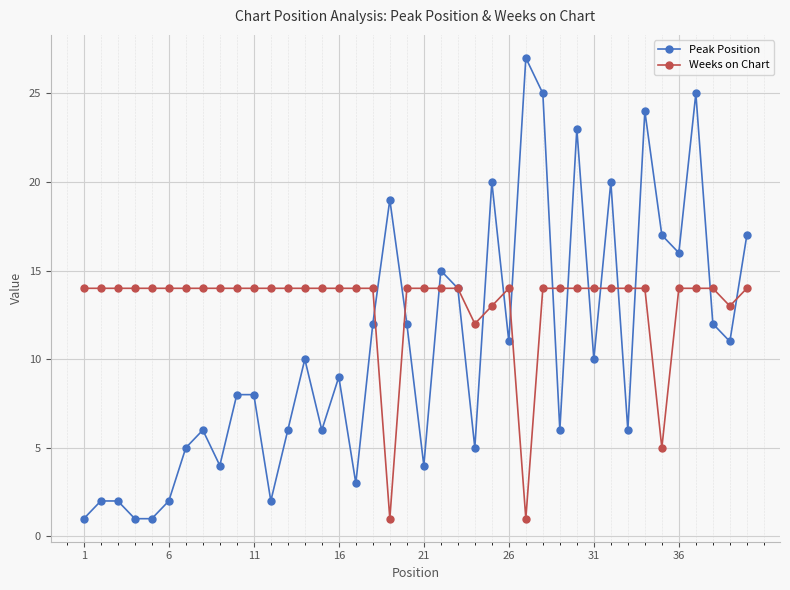

Which series has the largest range (max minus min)?

Peak Position